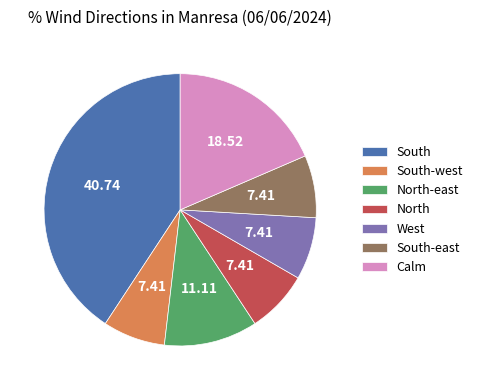

What is the ratio of the value at Calm to the value at West?

2.5